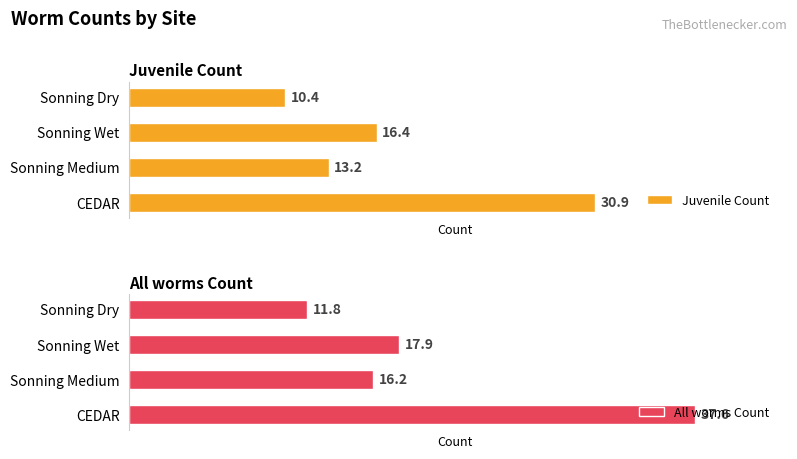

What is the difference between the second highest and minimum values in the Juvenile Count series?

6.1